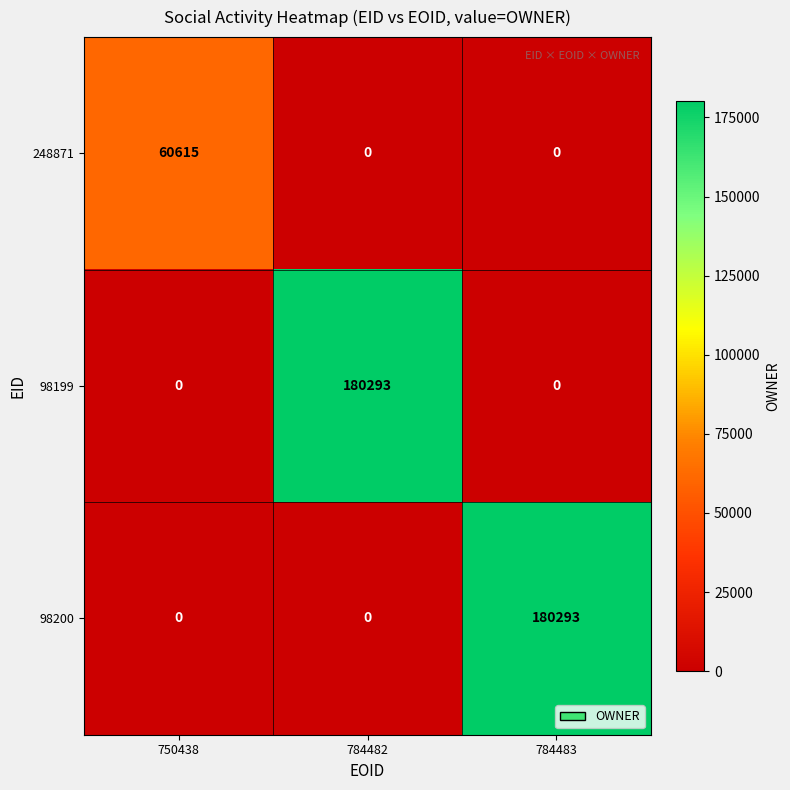

What is the difference between the maximum and minimum values in the 248871 series?

60615